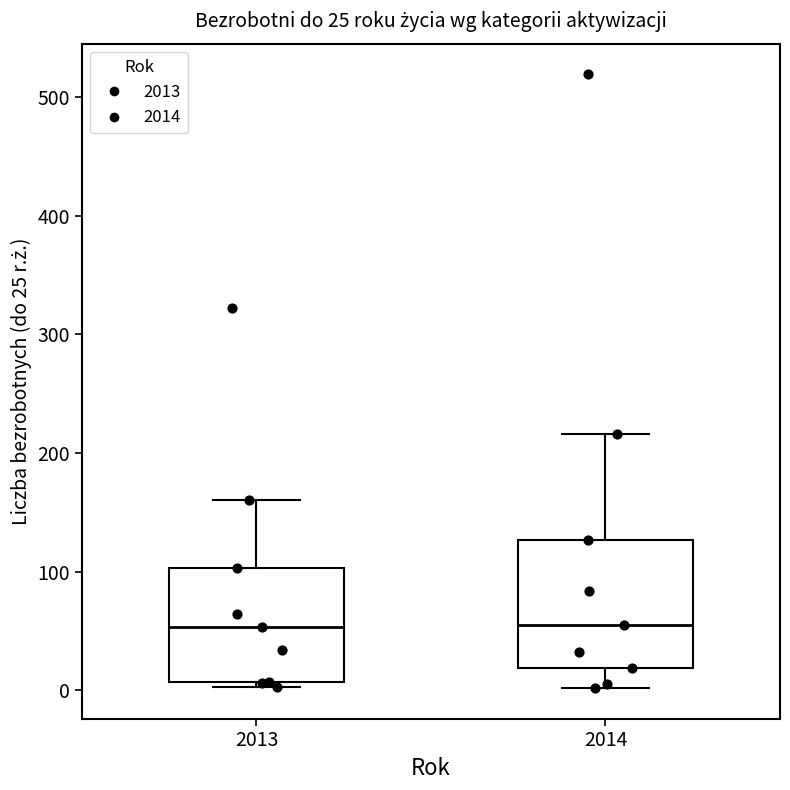

Which box is the tallest, from its lower edge to its upper edge?

2014